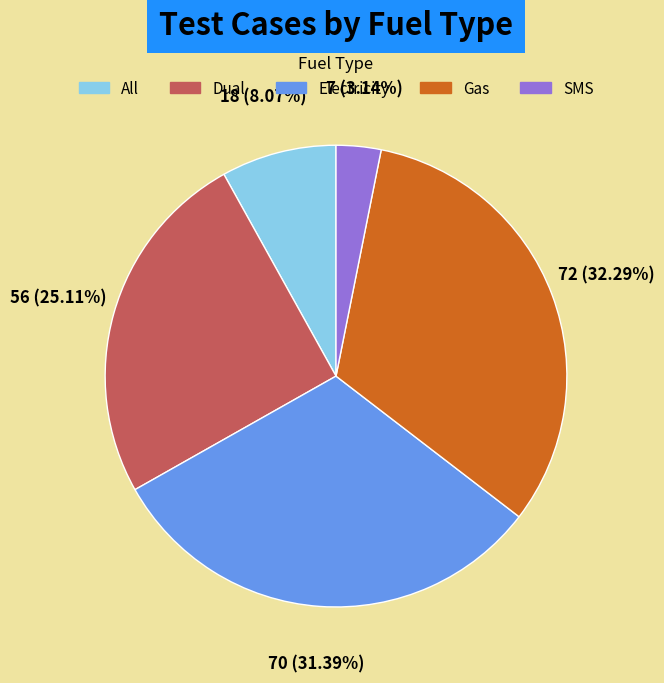

To the nearest percent, what portion does All represent?

8%